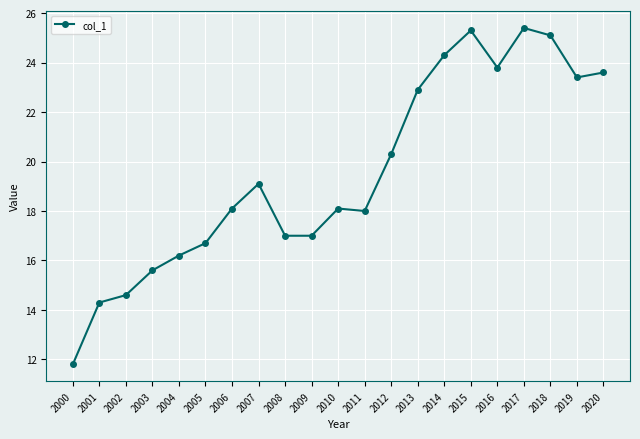

True or false: the data has more than 1 interior local peaks.

True